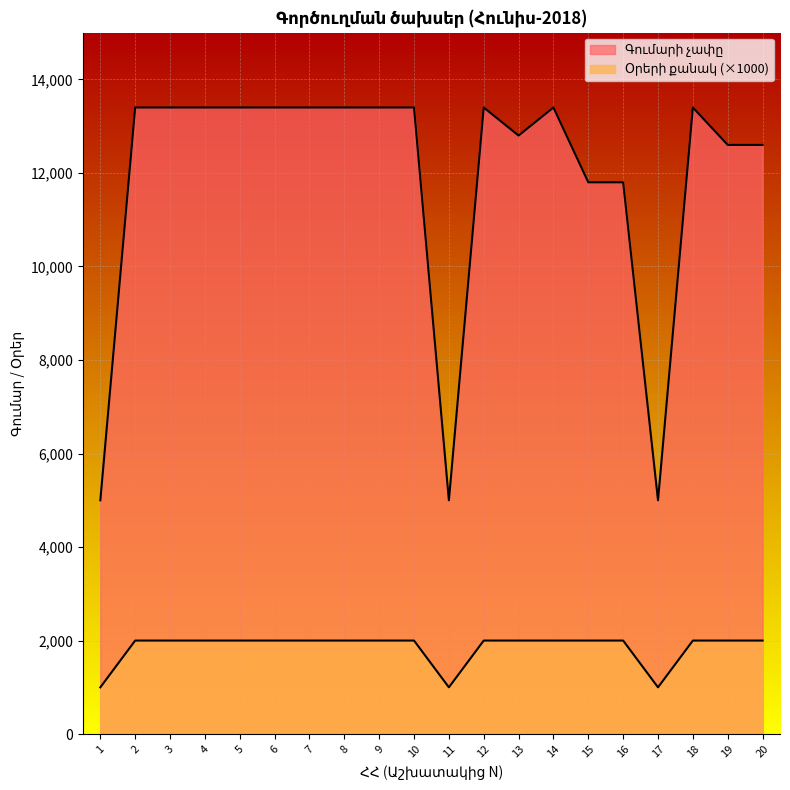

Reading right to left, transcribe all the data shown in this chart.

Գումարի չափը: 12600	12600	13400	5000	11800	11800	13400	12800	13400	5000	13400	13400	13400	13400	13400	13400	13400	13400	13400	5000
Օրերի քանակ: 2000	2000	2000	1000	2000	2000	2000	2000	2000	1000	2000	2000	2000	2000	2000	2000	2000	2000	2000	1000